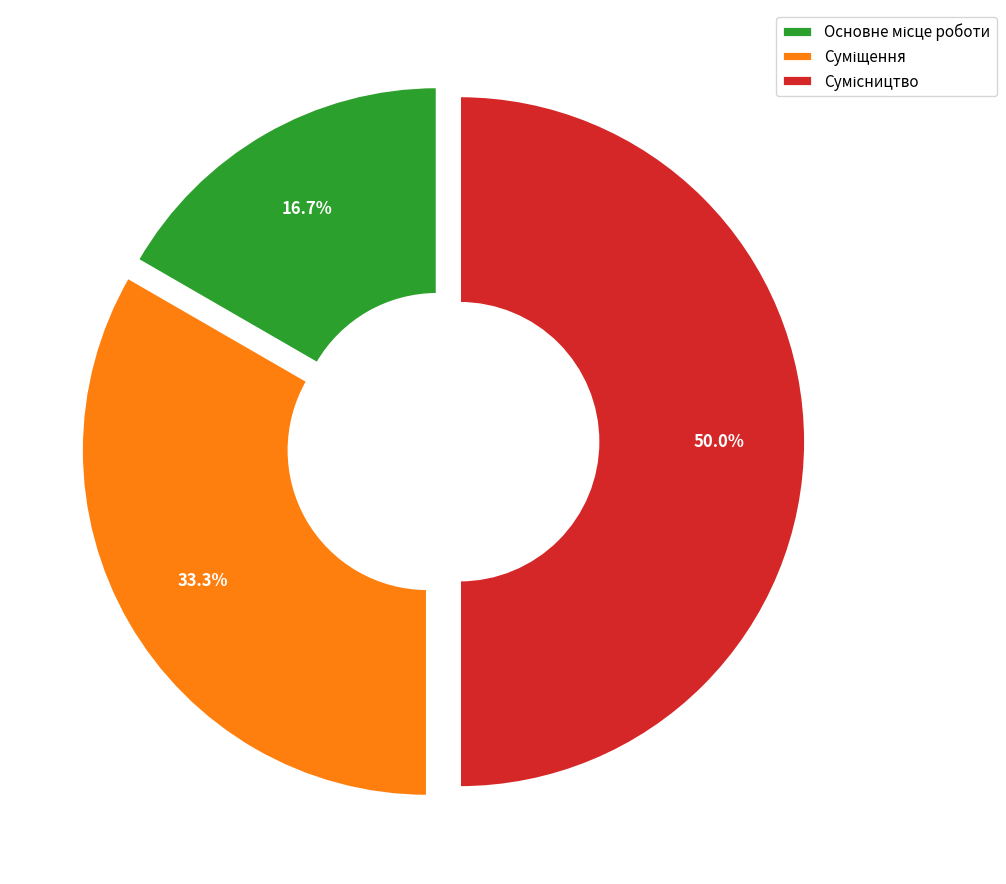

Rank the categories by value from highest to lowest.

Сумісництво, Суміщення, Основне місце роботи